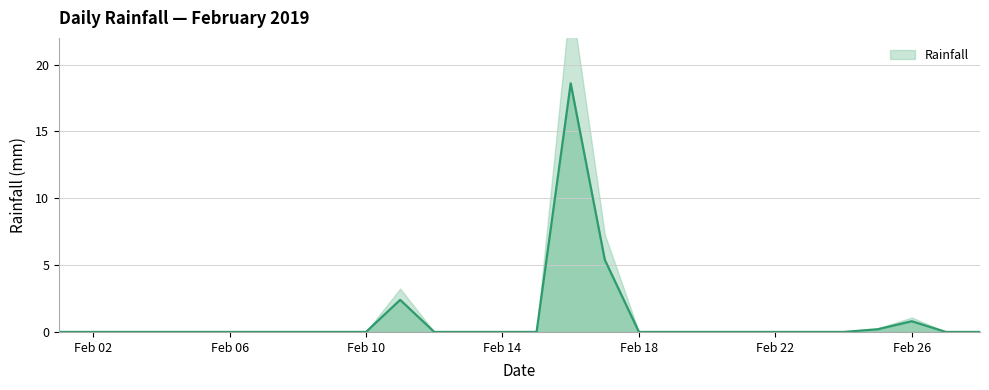

Which label corresponds to the smallest value in the chart?

2019-02-01